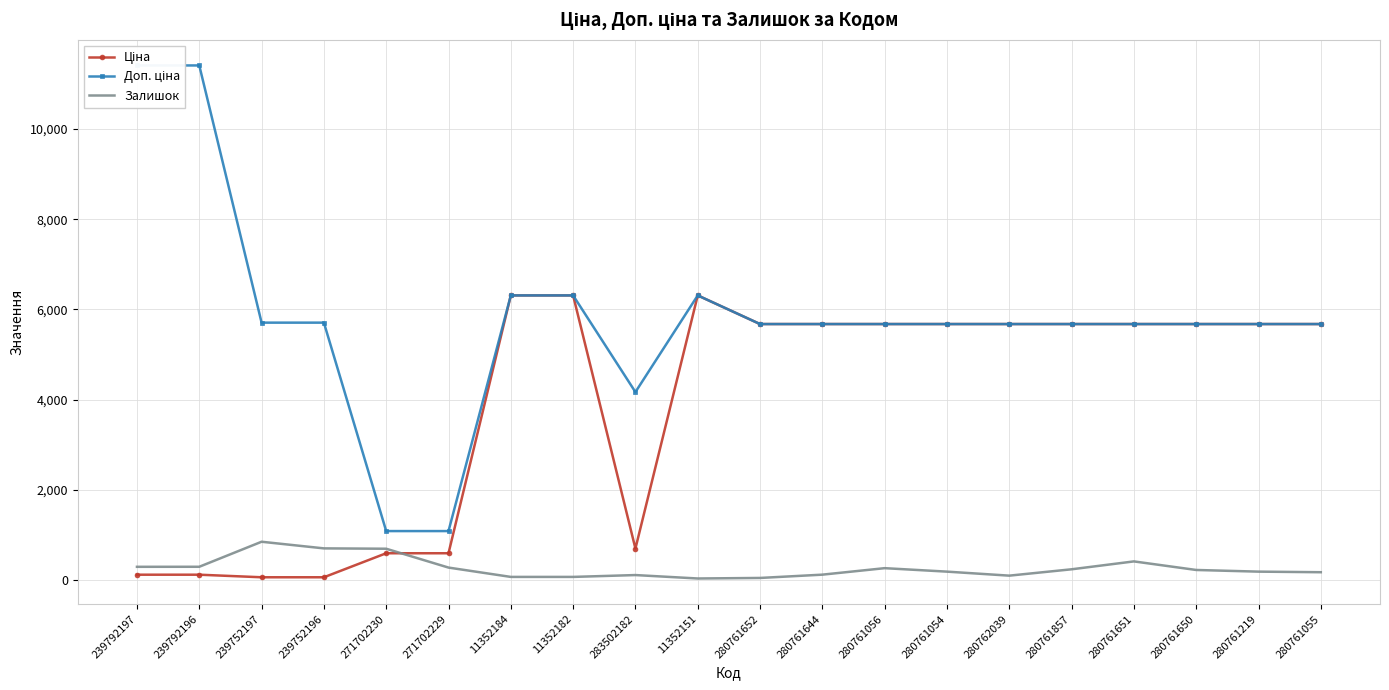

List the series in order of their overall mean, lowest first.

Залишок, Ціна, Доп. ціна